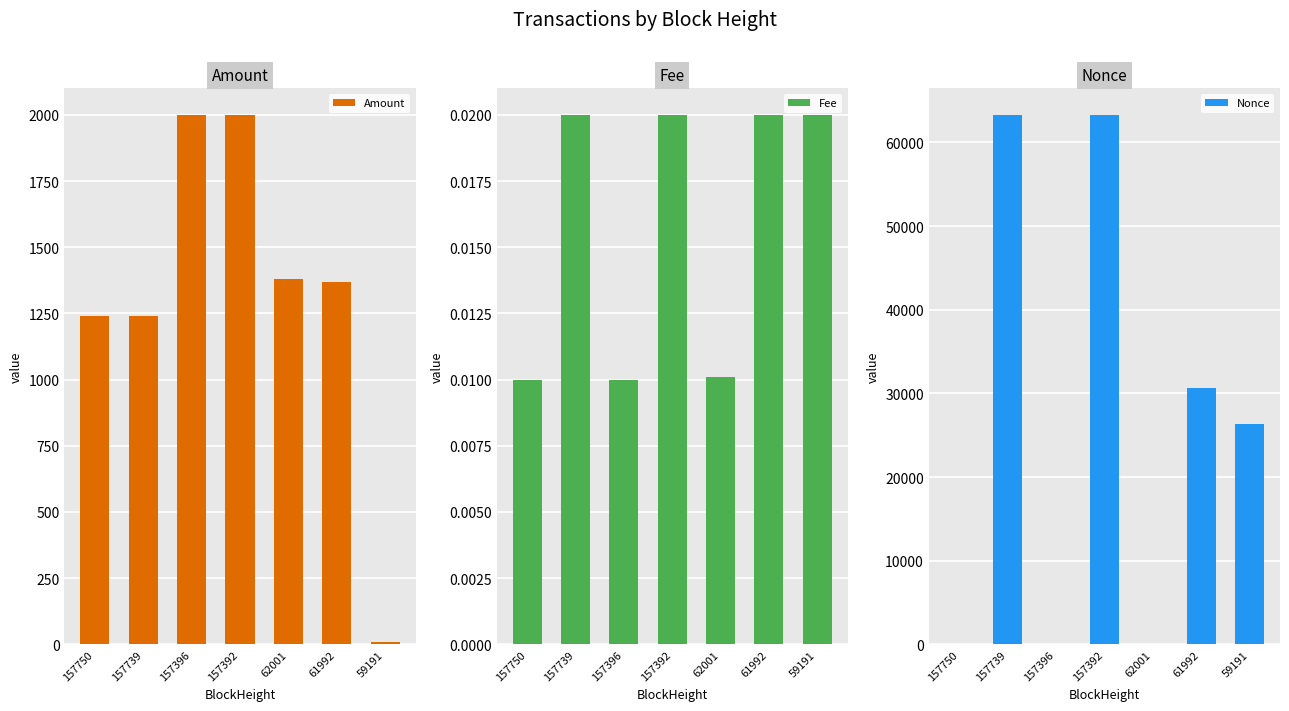

Does the chart contain stacked bars?

No